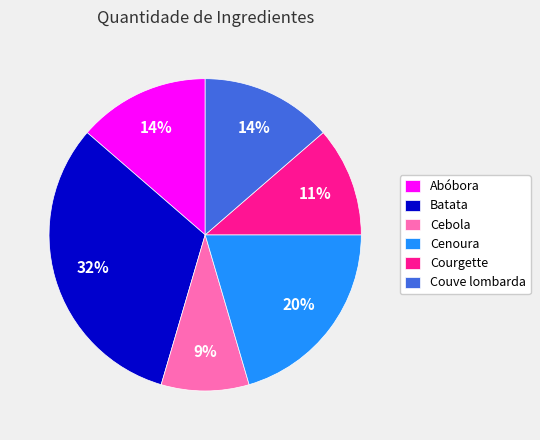

Which slice is the smallest?

Cebola